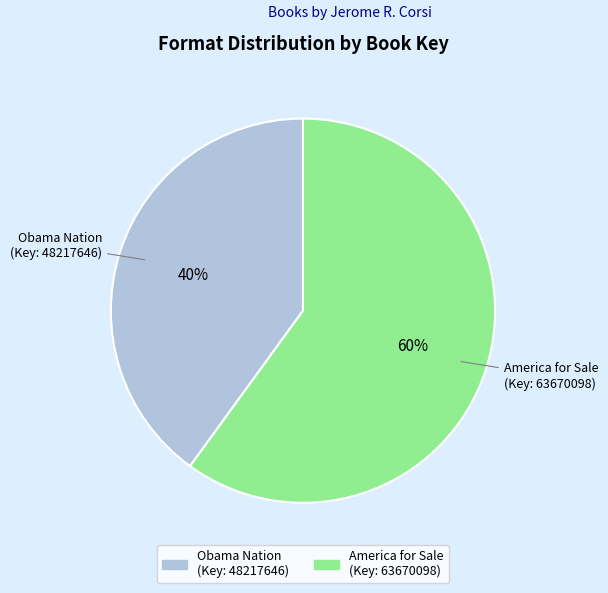

Is there a majority slice in this chart?

Yes